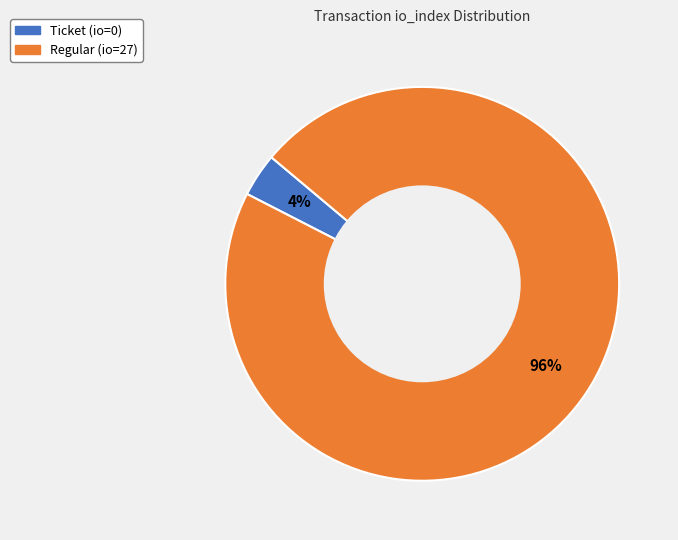

To the nearest percent, what is the average slice percentage?

50%